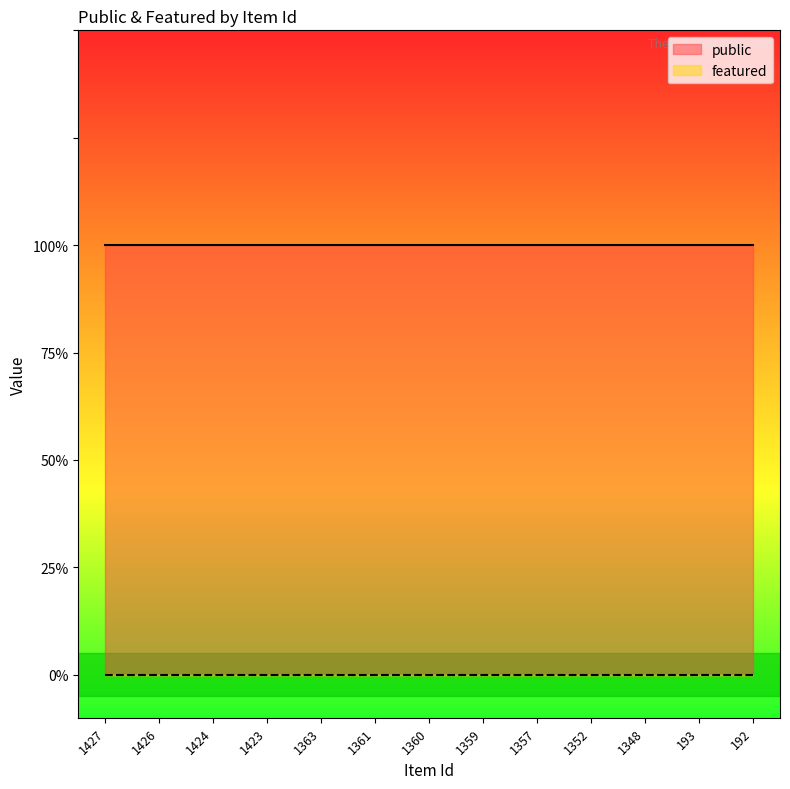

What is the total value across all series at 1360?

1